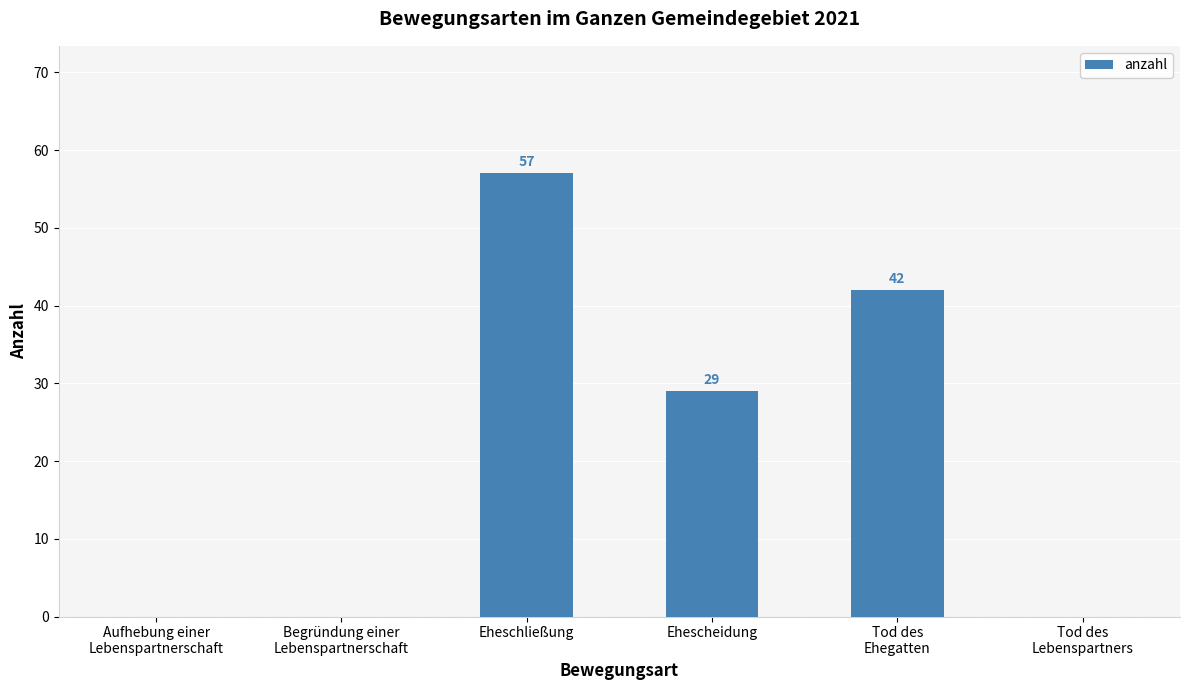

Reading left to right, what are all the values shown in this chart?

Aufhebung einer
Lebenspartnerschaft=0	Begründung einer
Lebenspartnerschaft=0	Eheschließung=57	Ehescheidung=29	Tod des
Ehegatten=42	Tod des
Lebenspartners=0